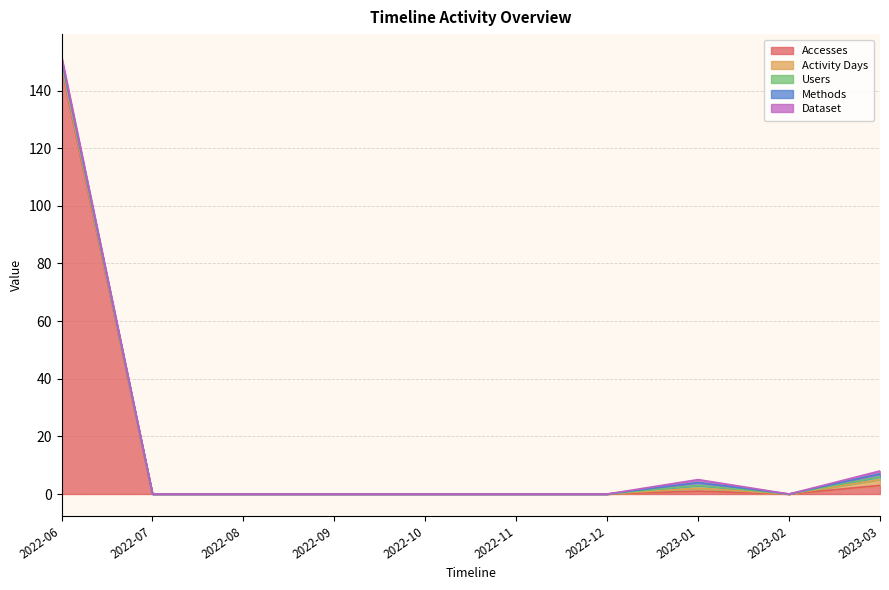

Does the chart display data point markers on the line(s)?

No